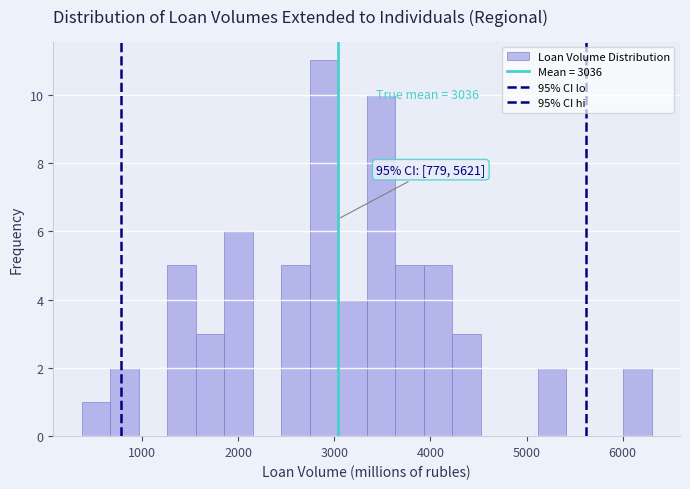

Around what value on the x-axis is the tallest bar? Give the approximate position of its centre, as read against the axis.

2900